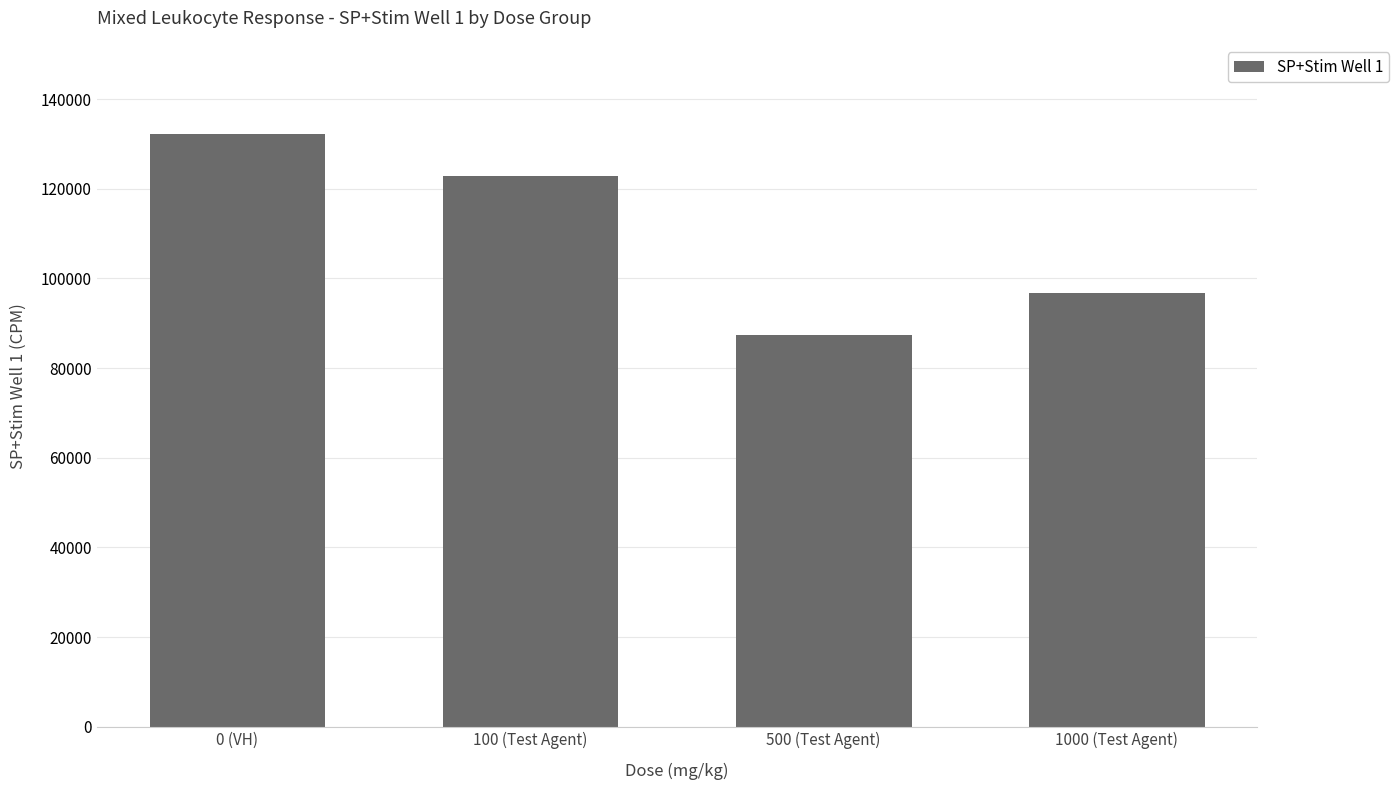

Reading left to right, list all the values displayed in this chart.

0 (VH)=132250	100 (Test Agent)=122884	500 (Test Agent)=87379	1000 (Test Agent)=96787